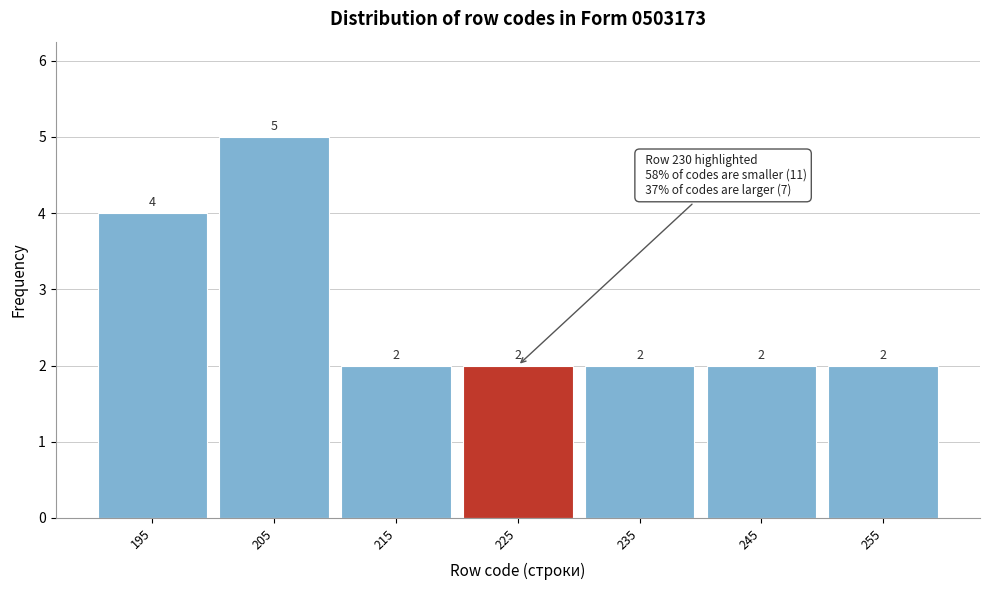

Reading left to right, transcribe all the data shown in this chart.

4	5	2	2	2	2	2